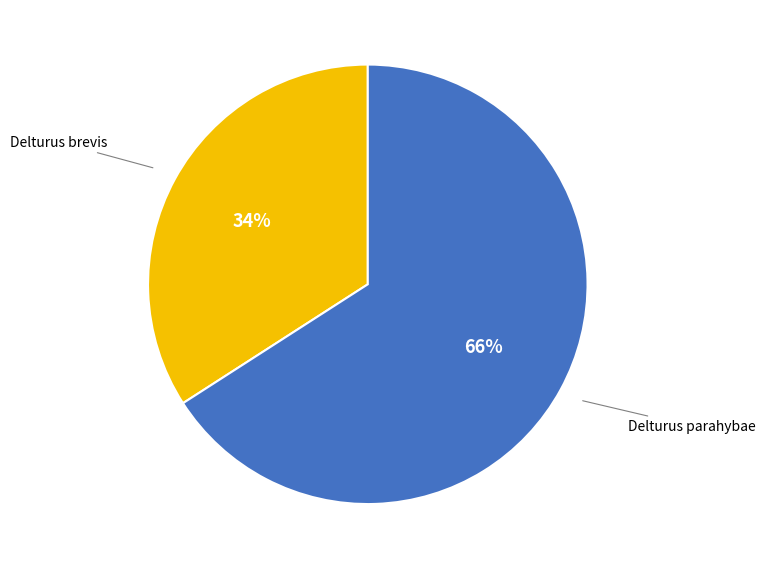

How many slices are in this pie chart?

2